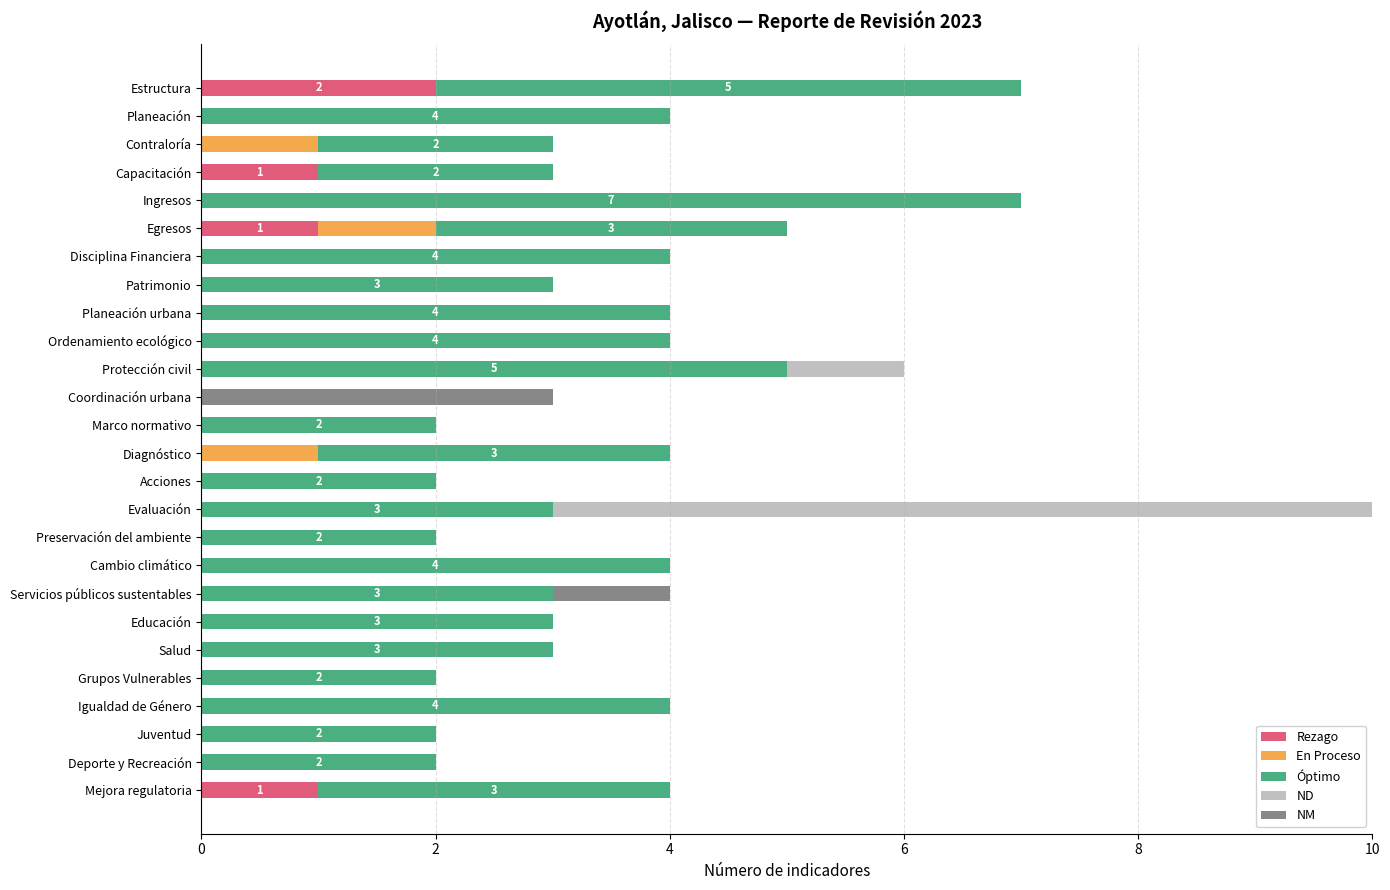

What is the total value across all series at Capacitación?

3